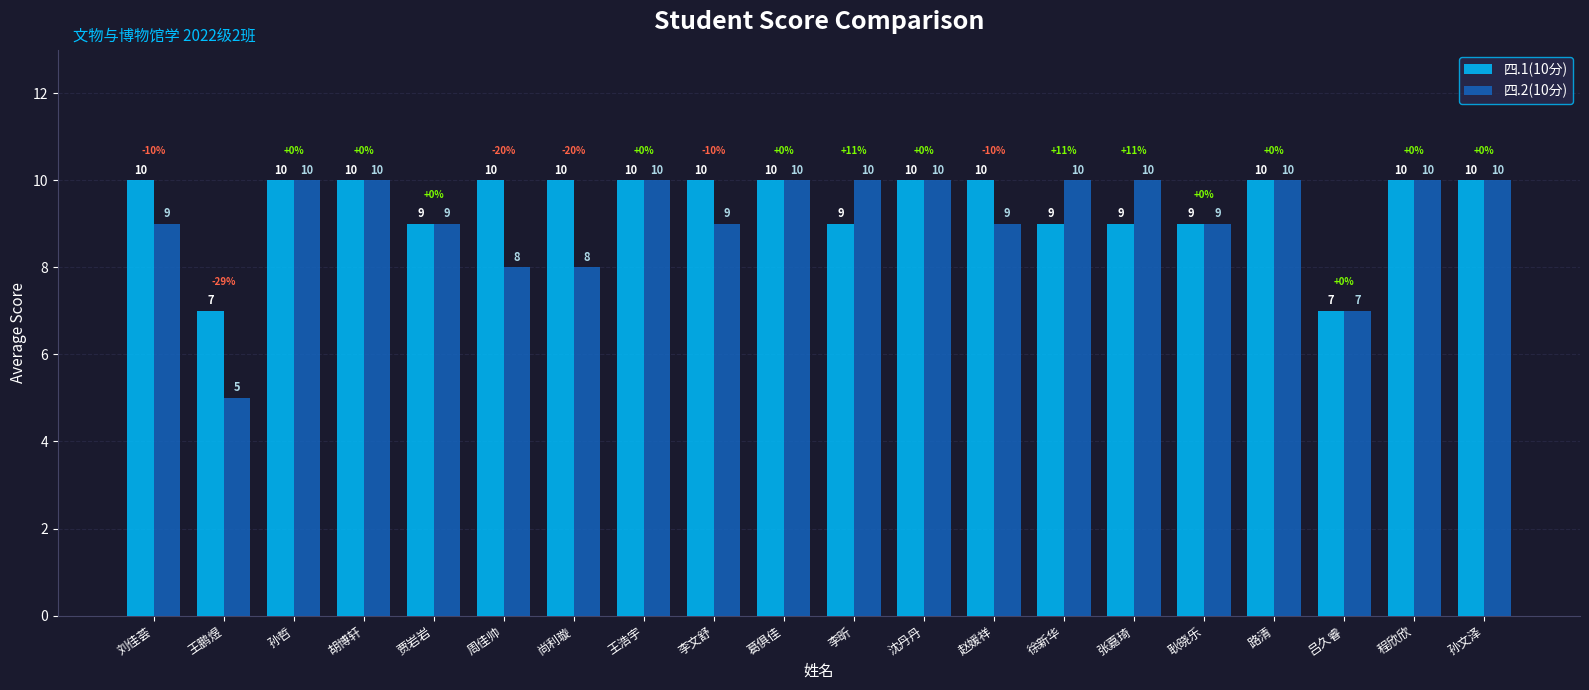

Reading left to right, transcribe all the data shown in this chart.

四.1(10分): 10	7	10	10	9	10	10	10	10	10	9	10	10	9	9	9	10	7	10	10
四.2(10分): 9	5	10	10	9	8	8	10	9	10	10	10	9	10	10	9	10	7	10	10